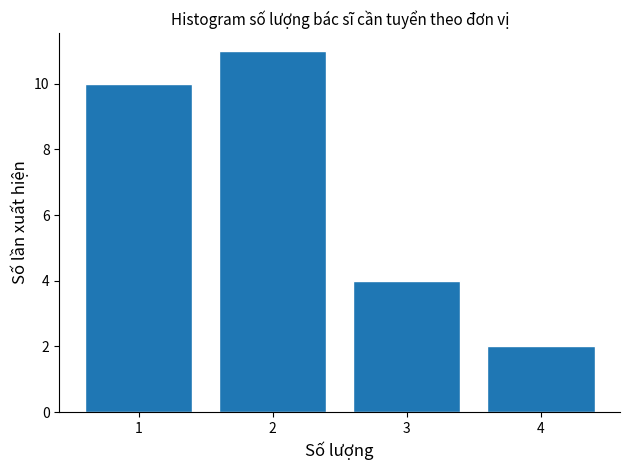

Reading left to right, extract all data points from this chart.

1=10	2=11	3=4	4=2